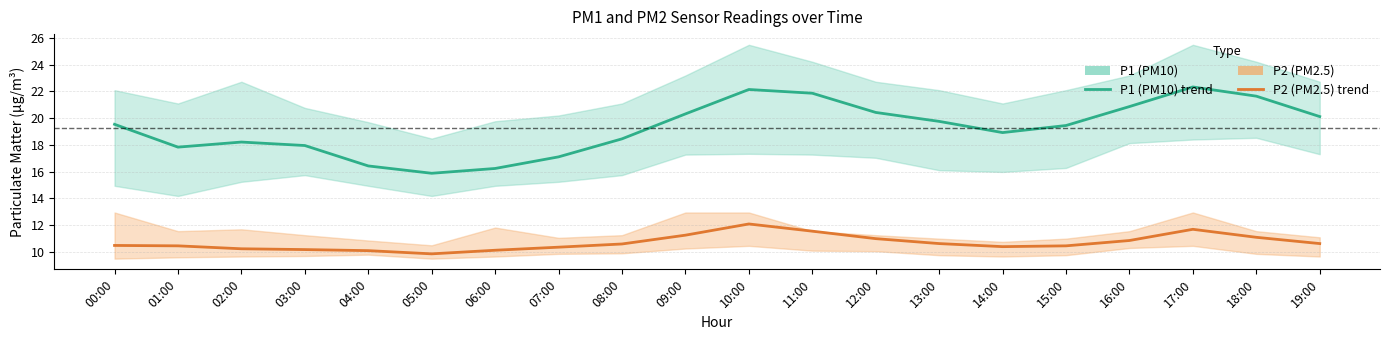

Is it true that P2 (PM2.5) equals 11.2 at 09:00?

True